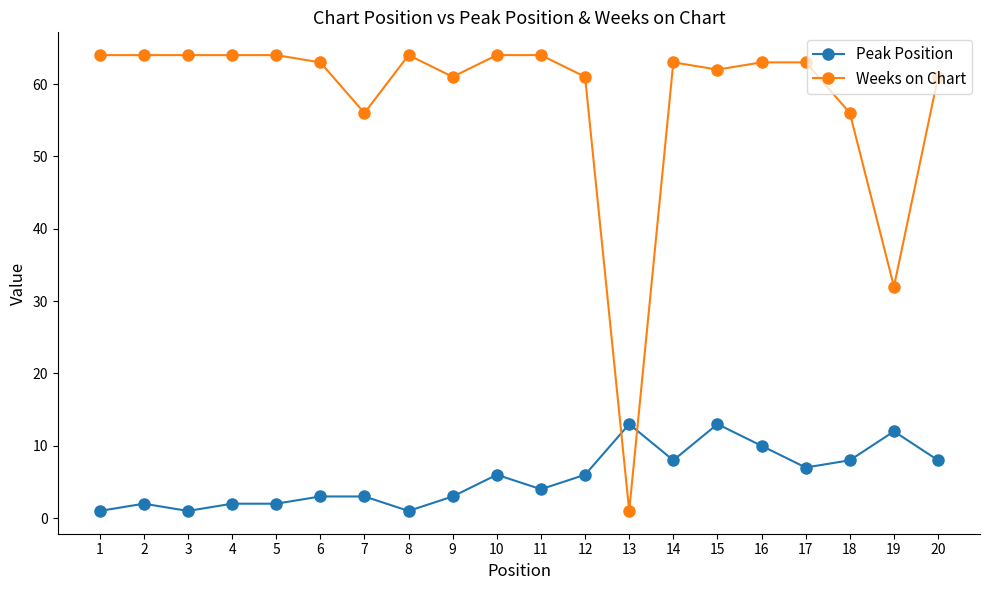

What is the lowest value of the Weeks on Chart series?

1